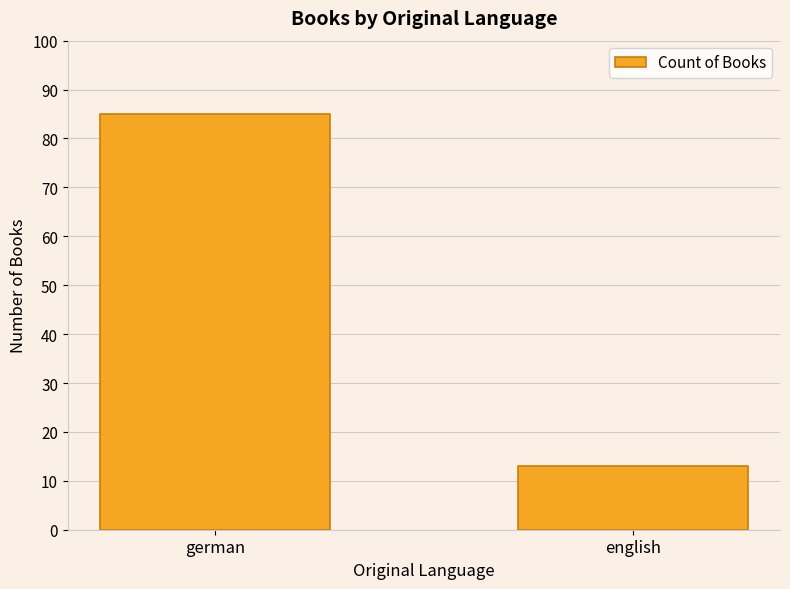

Reading left to right, list all the values displayed in this chart.

german=85	english=13